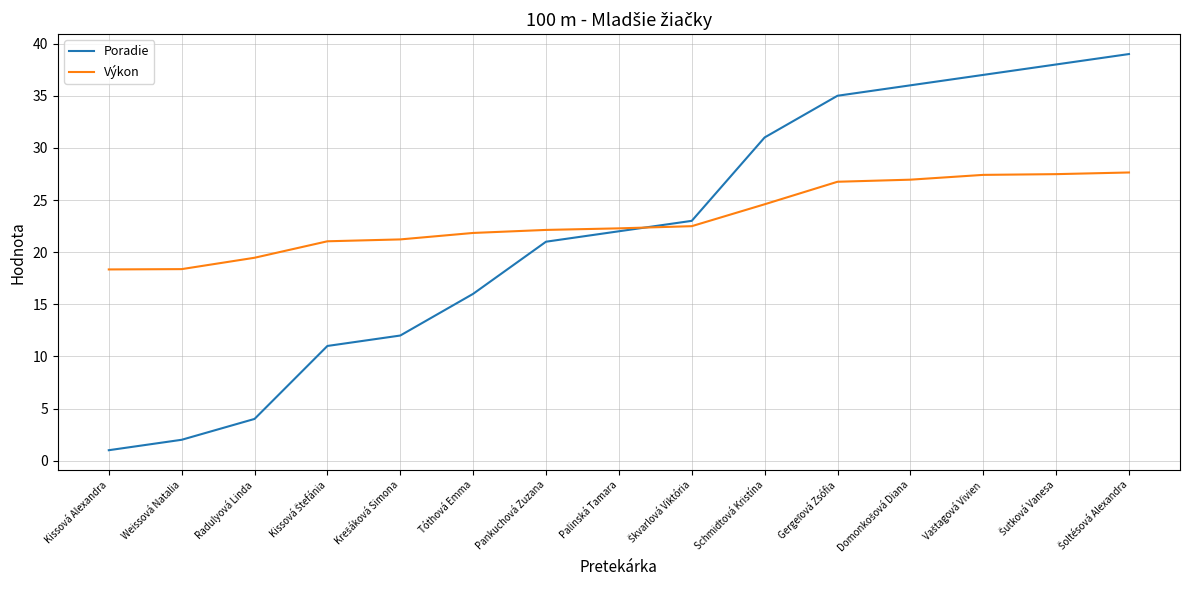

How many categories are shown in the chart?

15